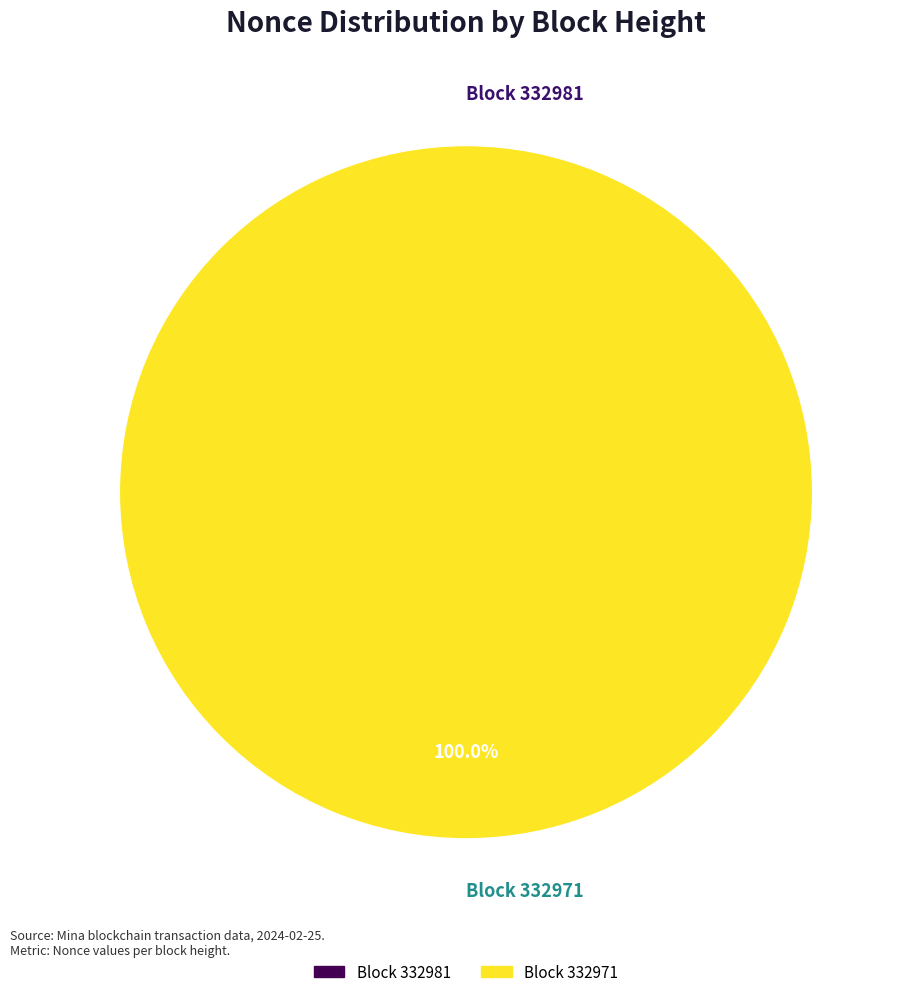

True or false: 332981 accounts for 5% of the total.

False